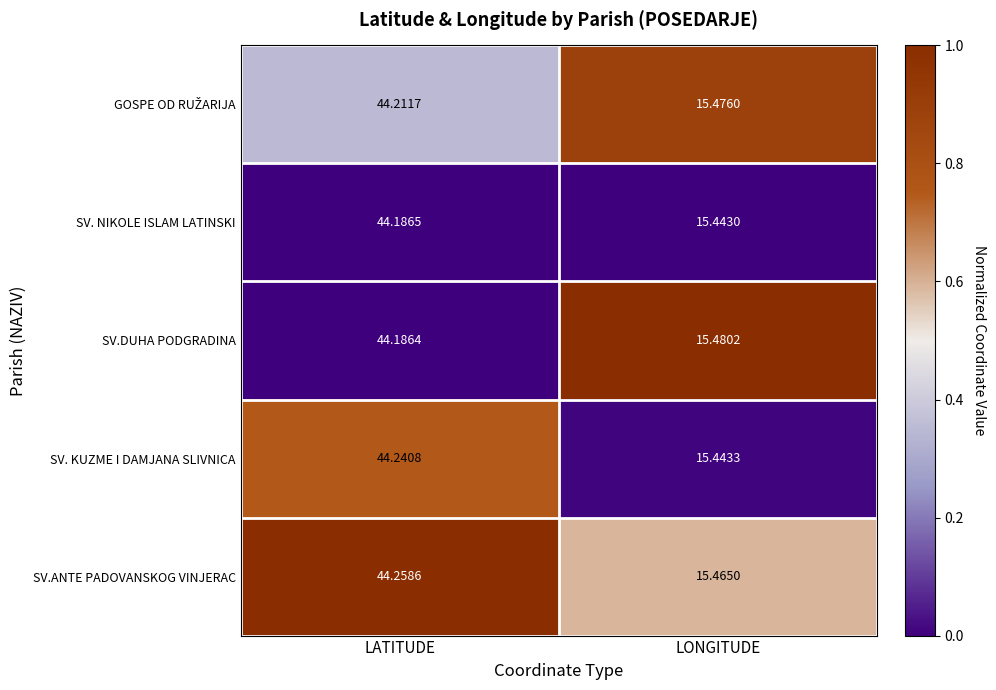

Which series has the largest total across all categories?

SV.ANTE PADOVANSKOG VINJERAC